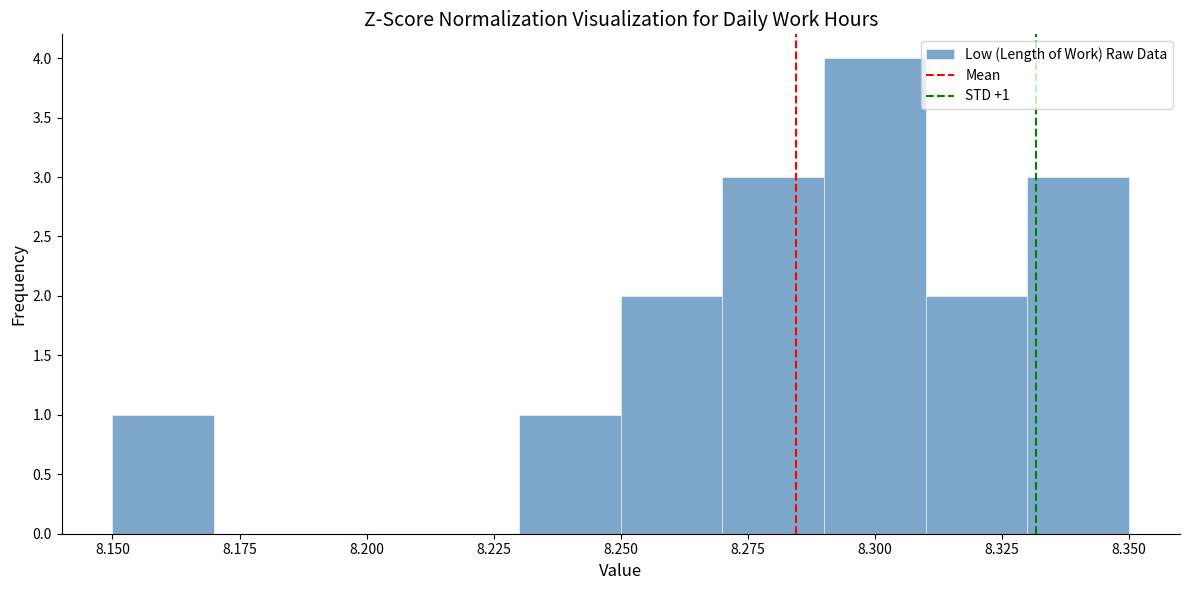

Which range on the x-axis has the tallest bar?

8.29 to 8.31